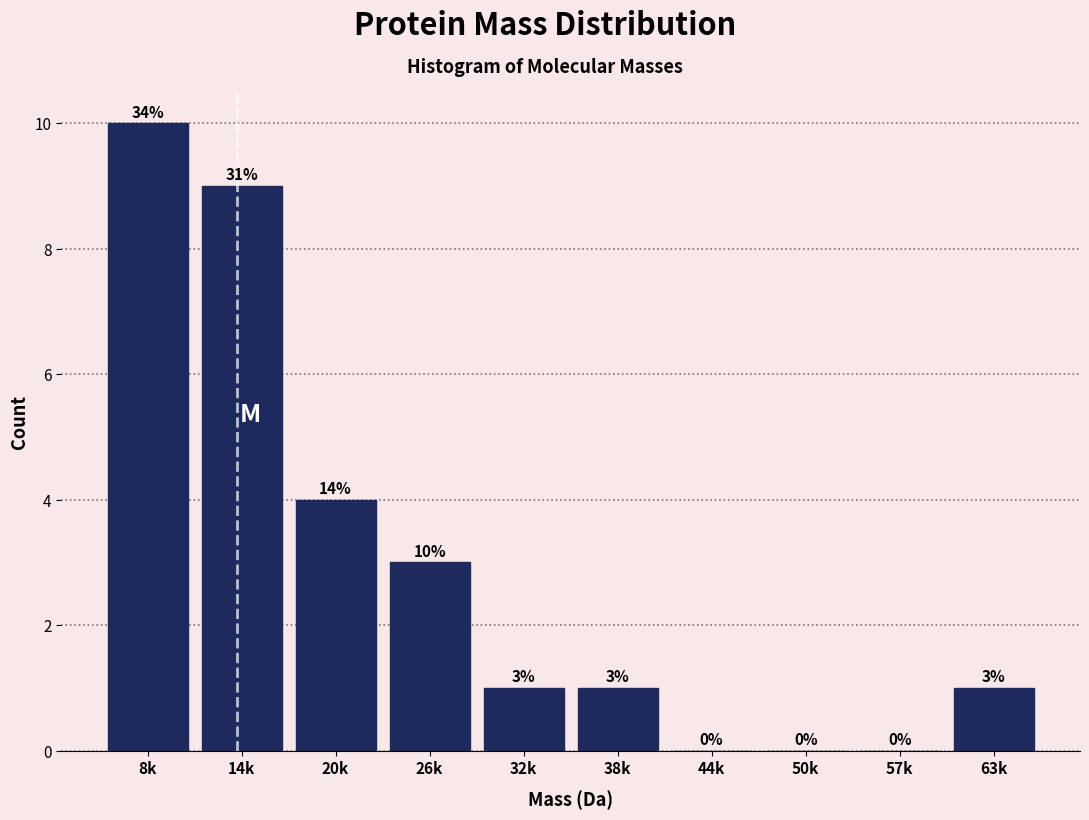

Reading right to left, what are all the values shown in this chart?

63k=1	57k=0	50k=0	44k=0	38k=1	32k=1	26k=3	20k=4	14k=9	8k=10